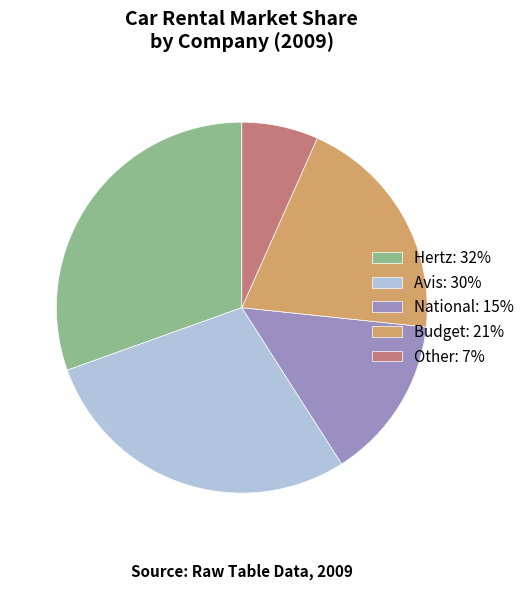

Does Avis: 30% represent more than half of the total?

No